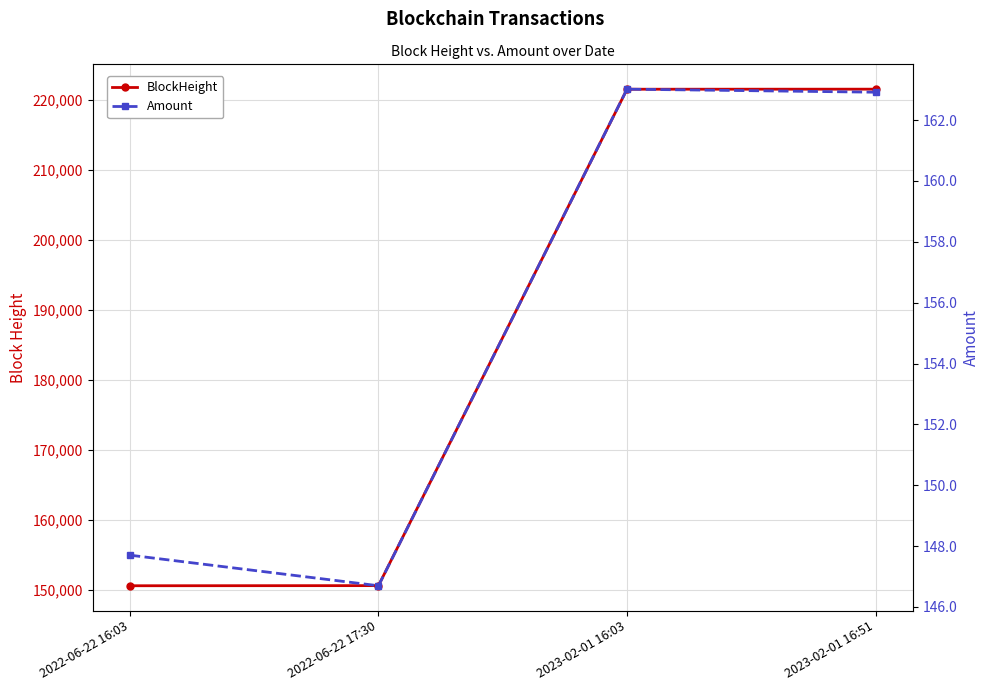

Which series changed the most between 2022-06-22 16:03 and 2022-06-22 17:30?

BlockHeight